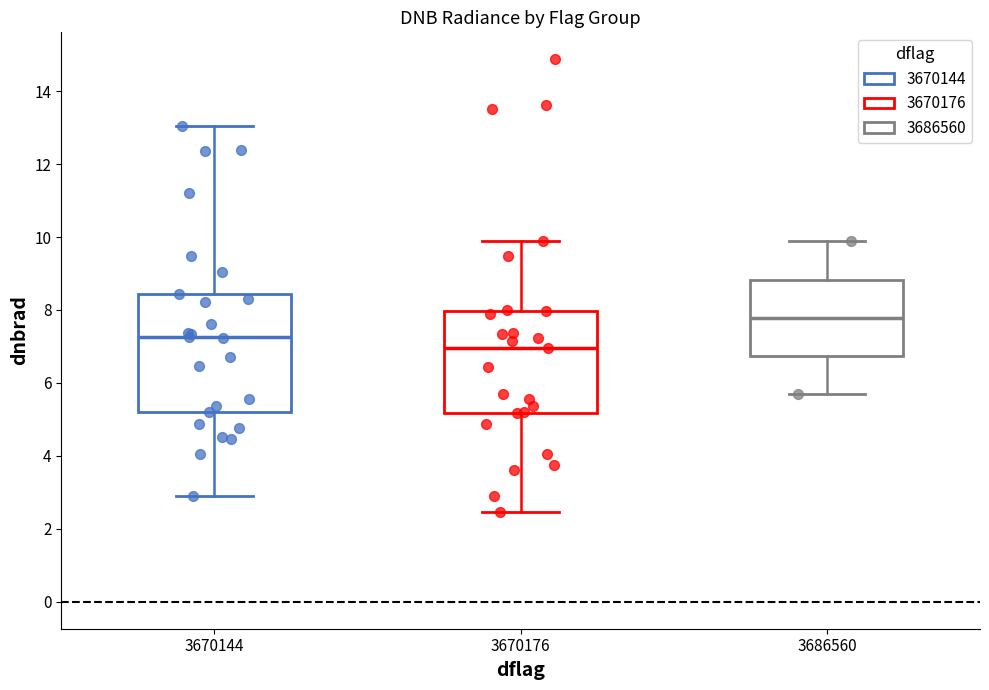

Comparing the boxes themselves (not the whiskers), which one is the tallest?

3670144